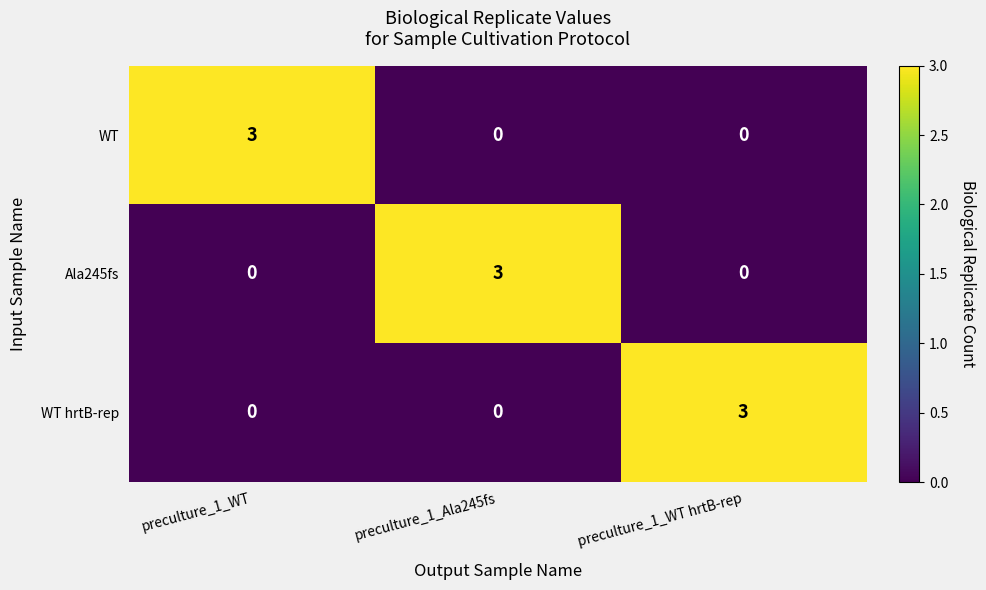

Reading right to left, transcribe all the data shown in this chart.

WT: 0	0	3
Ala245fs: 0	3	0
WT hrtB-rep: 3	0	0